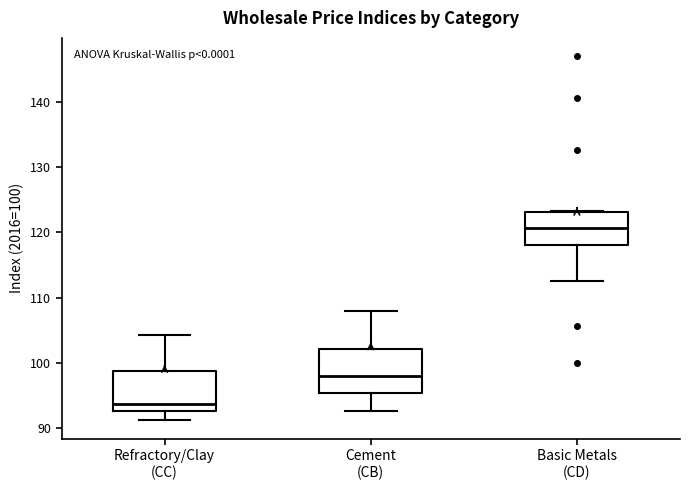

Reading left to right, transcribe this box plot: for each box, give where its median line is, the range the box spans, and where its two whiskers end, as read against the y-axis. The values are not printed on the chart, so give them approximately, as read against the axis.

Refractory/Clay (CC): median 94, box 93 to 99, whiskers 91 to 104
Cement (CB): median 98, box 95 to 102, whiskers 93 to 108
Basic Metals (CD): median 121, box 118 to 123, whiskers 113 to 123